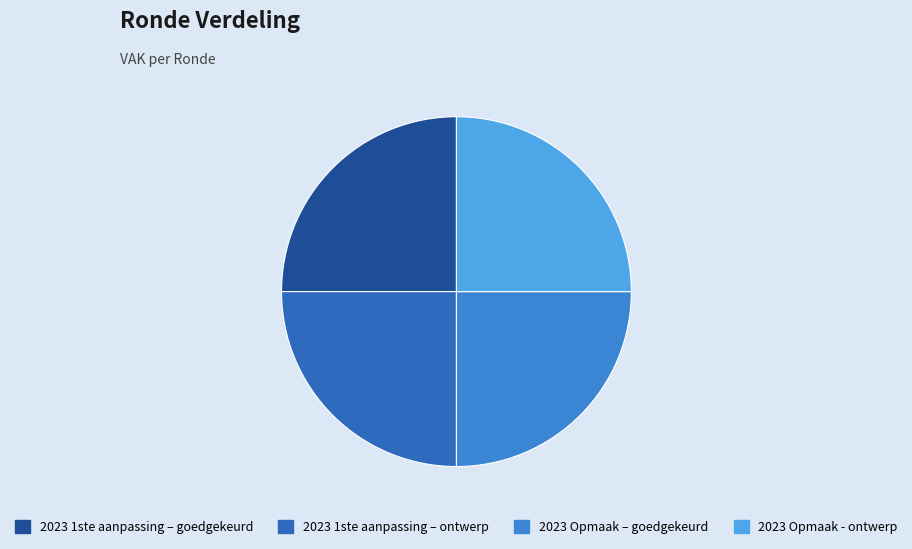

Is it true that 2023 Opmaak – goedgekeurd is 25% of the pie?

True